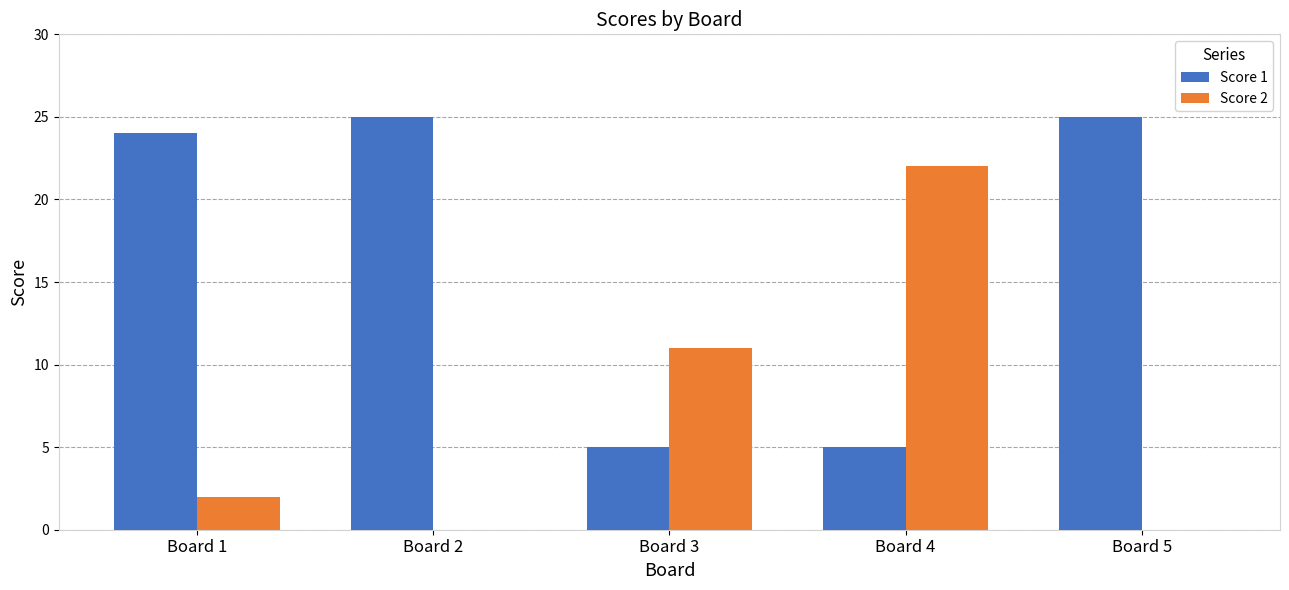

The Score 2 series shows 22 at Board 4. True or false?

True